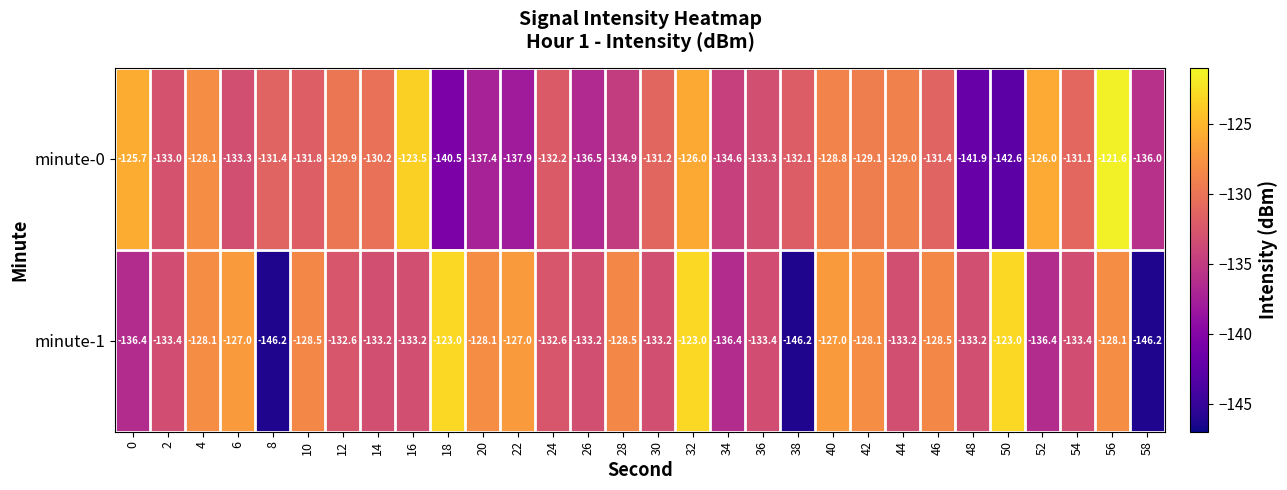

Where is minute-0 nearest to the value -132?

38